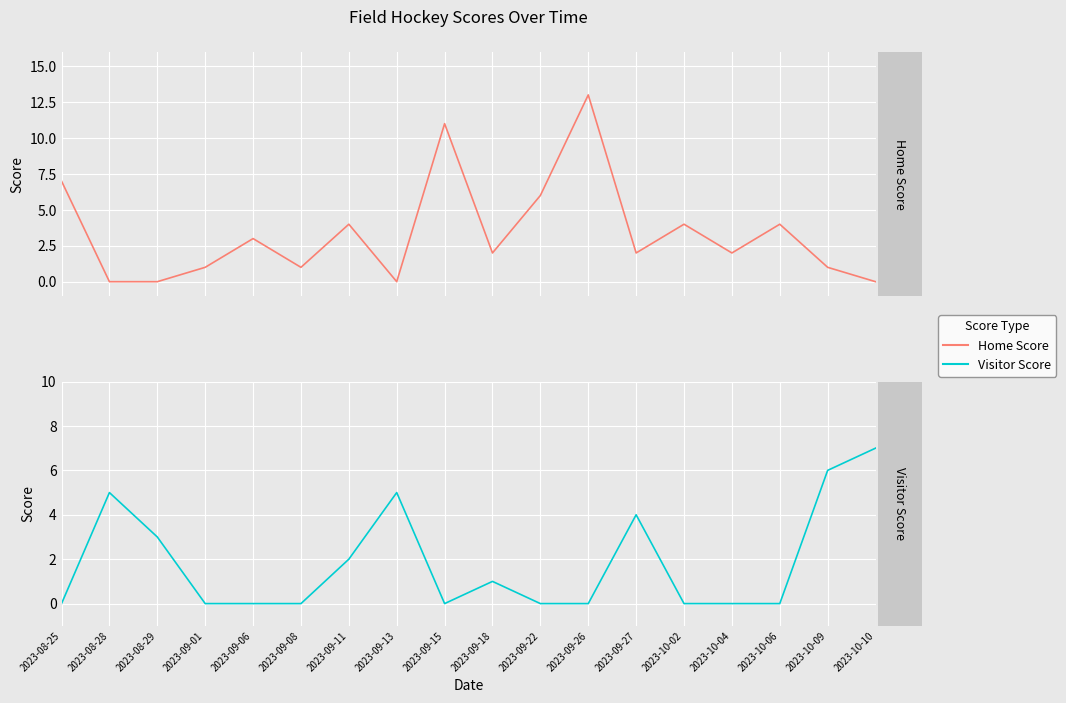

What is the difference between the maximum and second lowest values in the Home Score series?

13